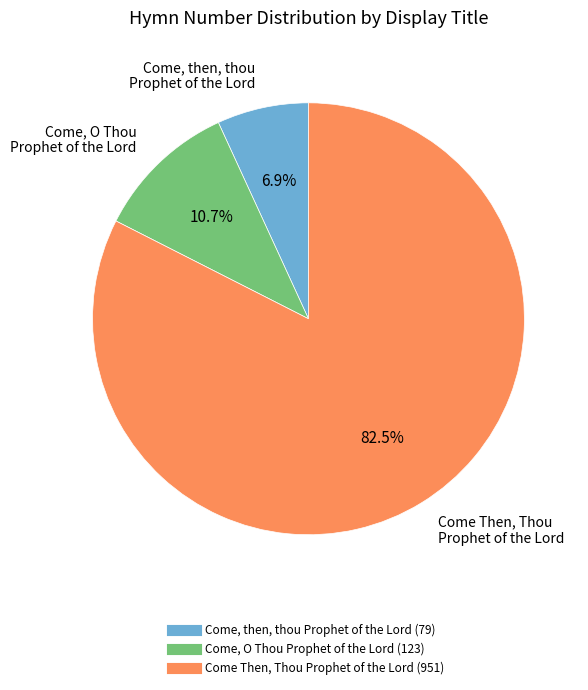

Rank the categories by value from lowest to highest.

Come, then, thou Prophet of the Lord, Come, O Thou Prophet of the Lord, Come Then, Thou Prophet of the Lord